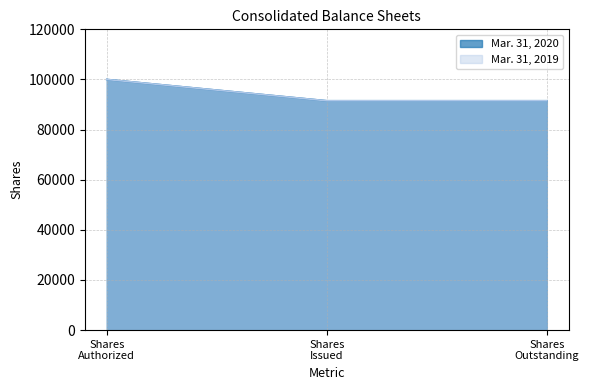

Does the chart display data point markers on the line(s)?

No